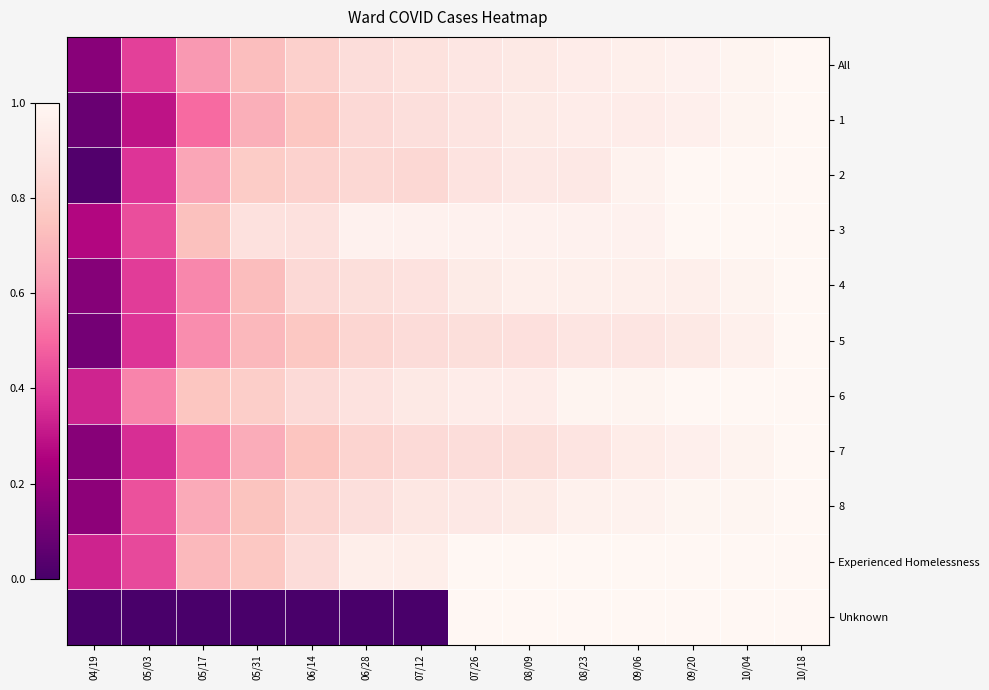

Rank the series at 07/26 from lowest to highest value.

7, 5, 2, 1, All, 8, 4, 6, 3, Experienced Homelessness, Unknown